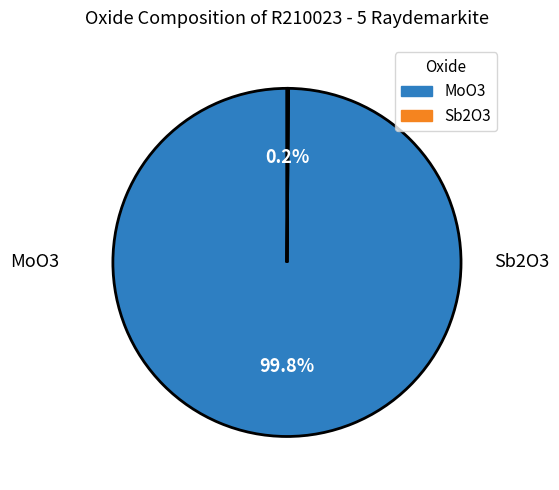

What percentage is NOT represented by MoO3?

0.2%